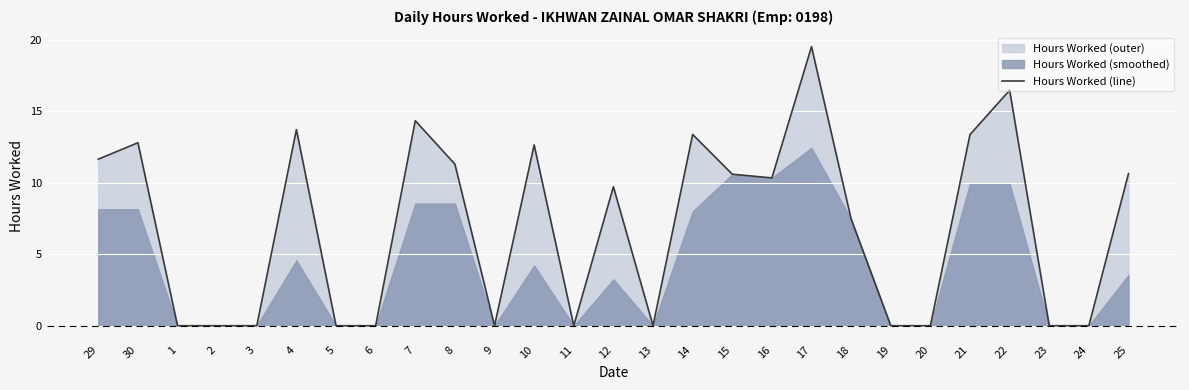

Which category has the lowest value across all series?

1